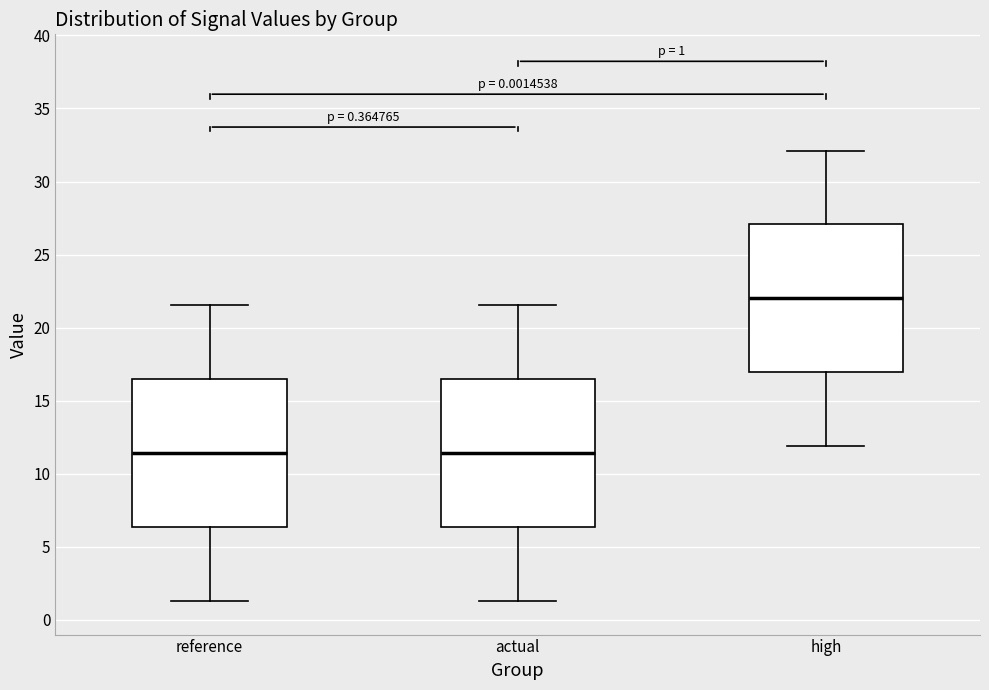

Which box has the highest median line?

high